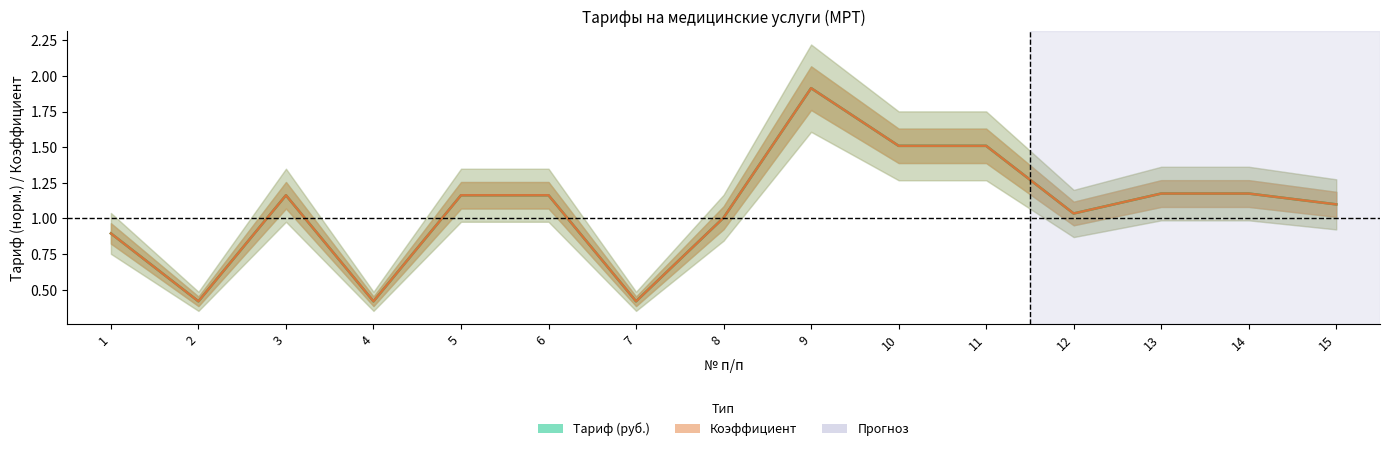

At which label does Тариф (руб.) reach its peak?

9